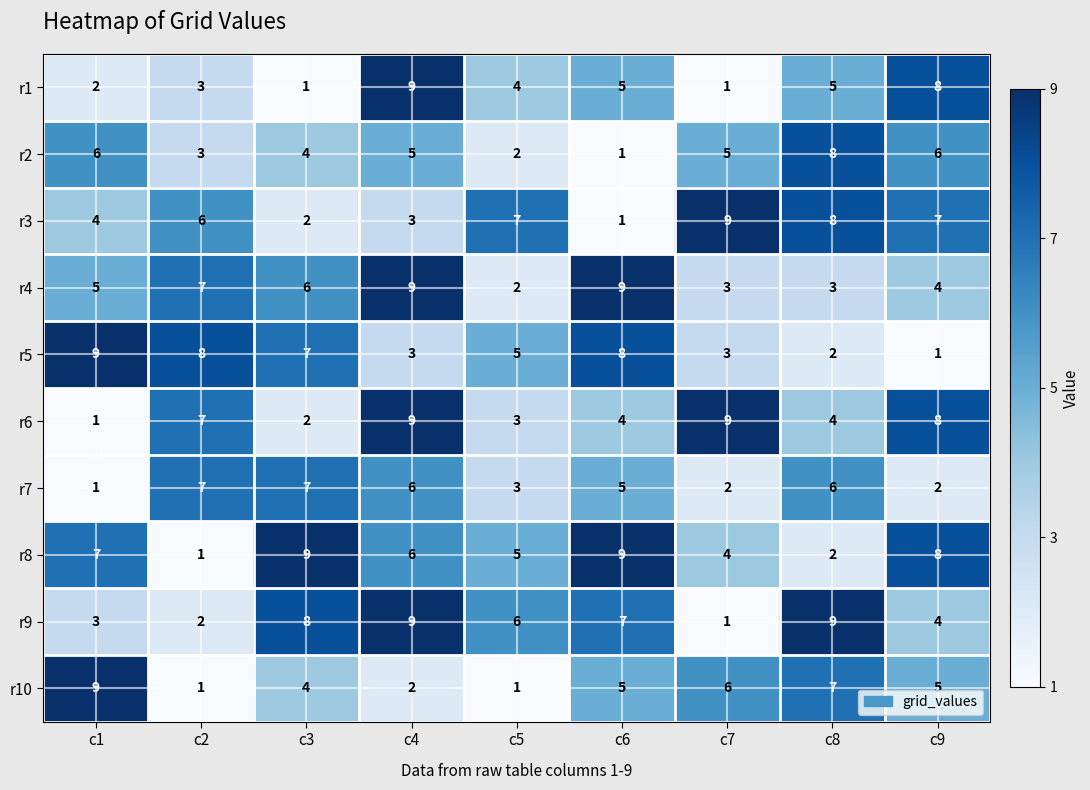

Read the r8 value at c4.

6